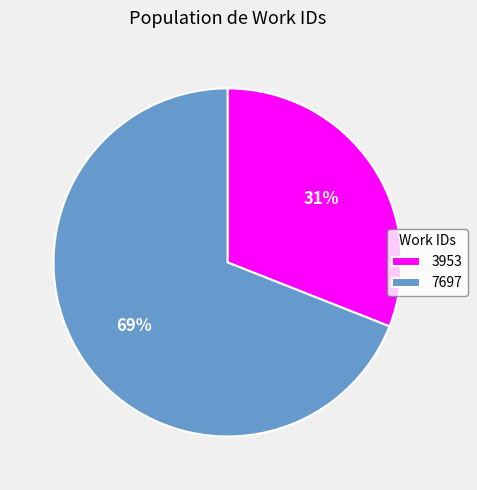

Which slice is the smallest?

3953